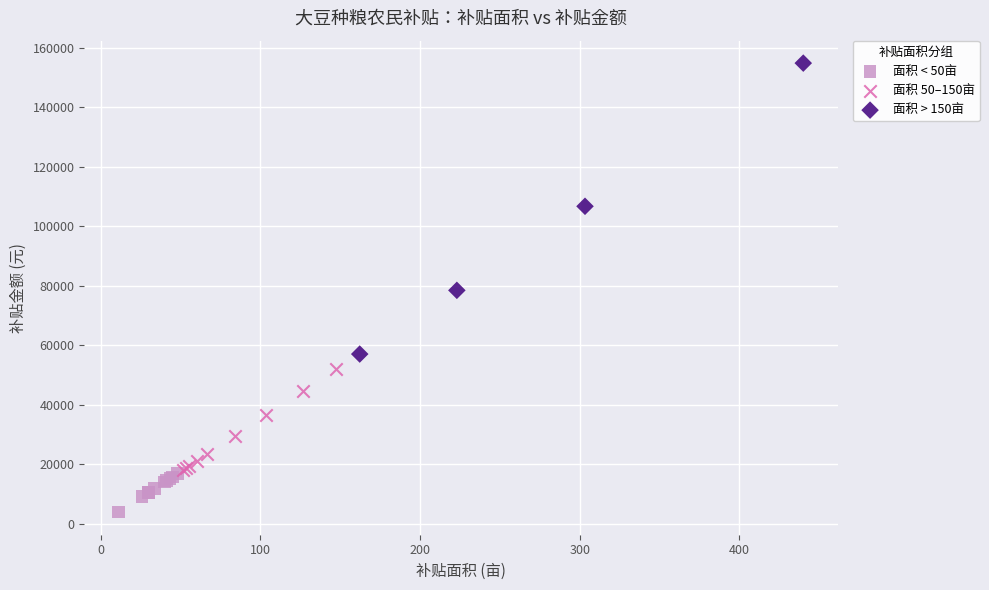

Which series has the largest Y range (max minus min)?

面积 > 150亩